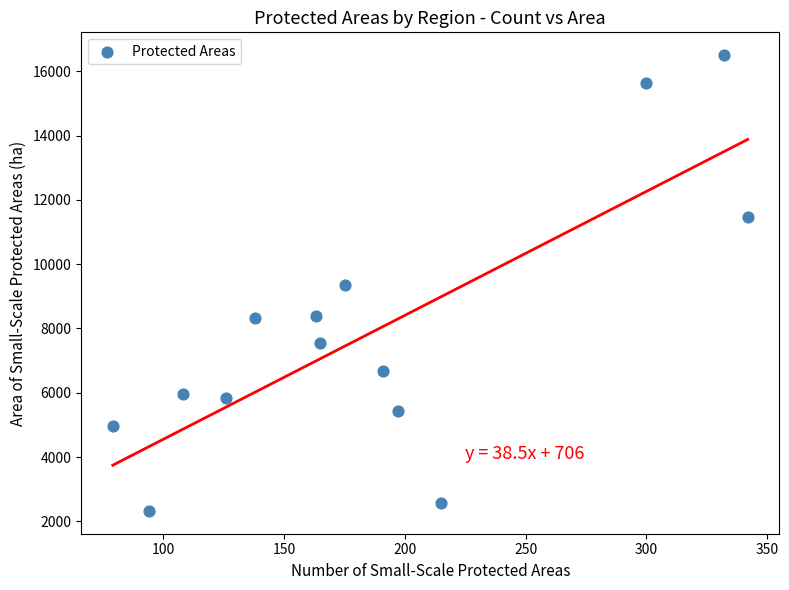

List the coordinates of all points as (X, Y) pairs, reading left to right.

(79, 4967)  (94, 2327)  (108, 5970)  (126, 5829)  (138, 8319)  (163, 8404)  (165, 7538)  (175, 9338)  (191, 6677)  (197, 5449)  (215, 2585)  (300, 15624)  (332, 16501)  (342, 11469)